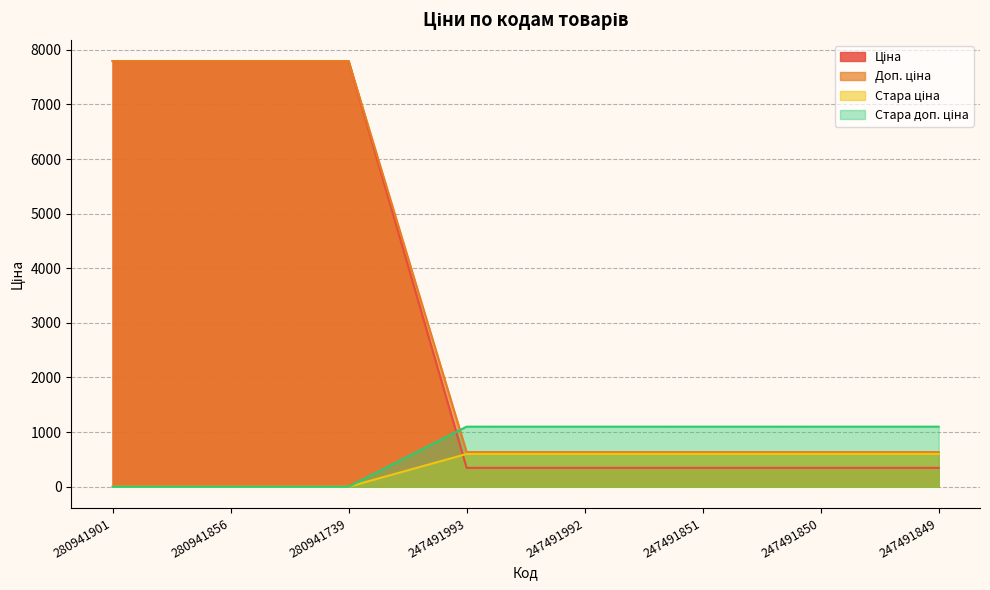

Between 280941901 and 280941856, which is larger?

280941901